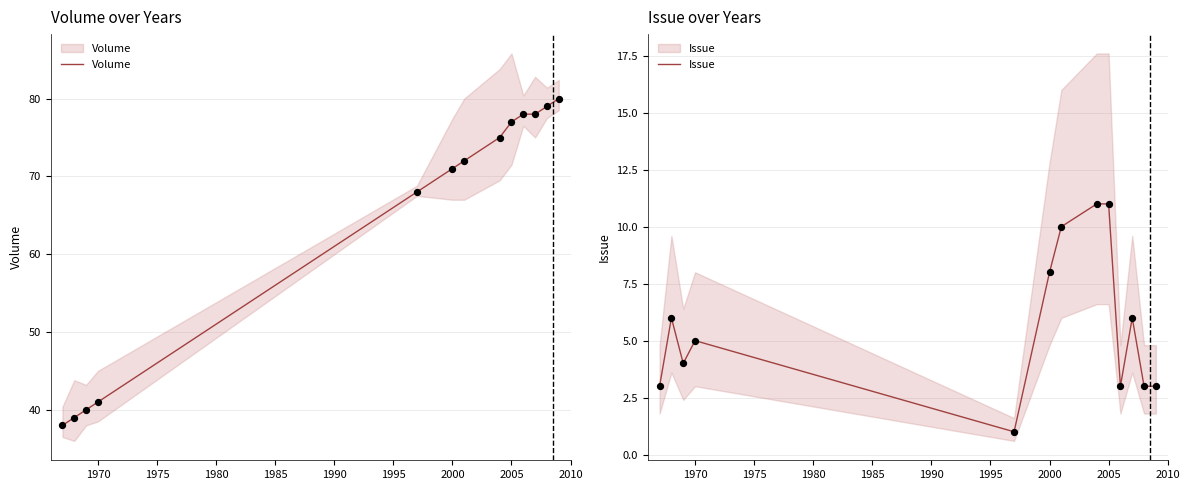

Which series contains the lowest Y value?

Issue